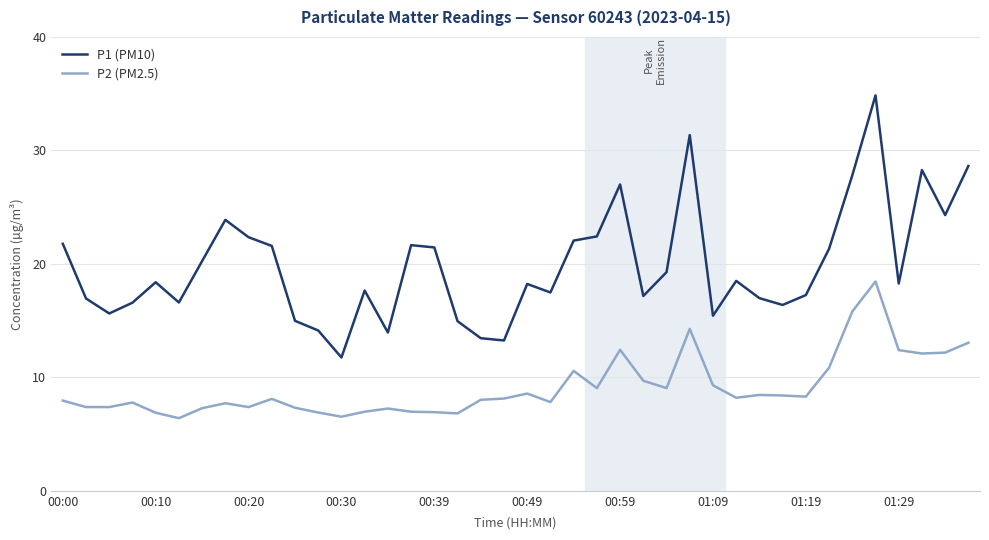

Which series has the widest spread of values?

P1 (PM10)